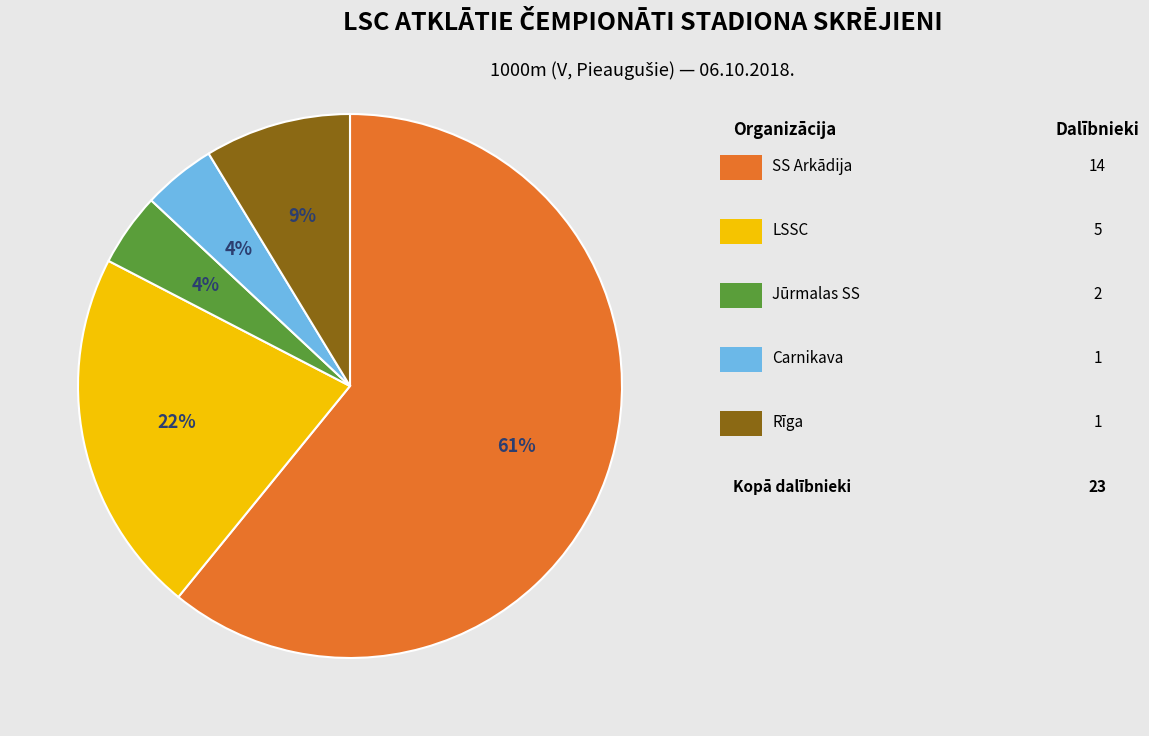

Is there any slice that represents more than half of the pie?

Yes